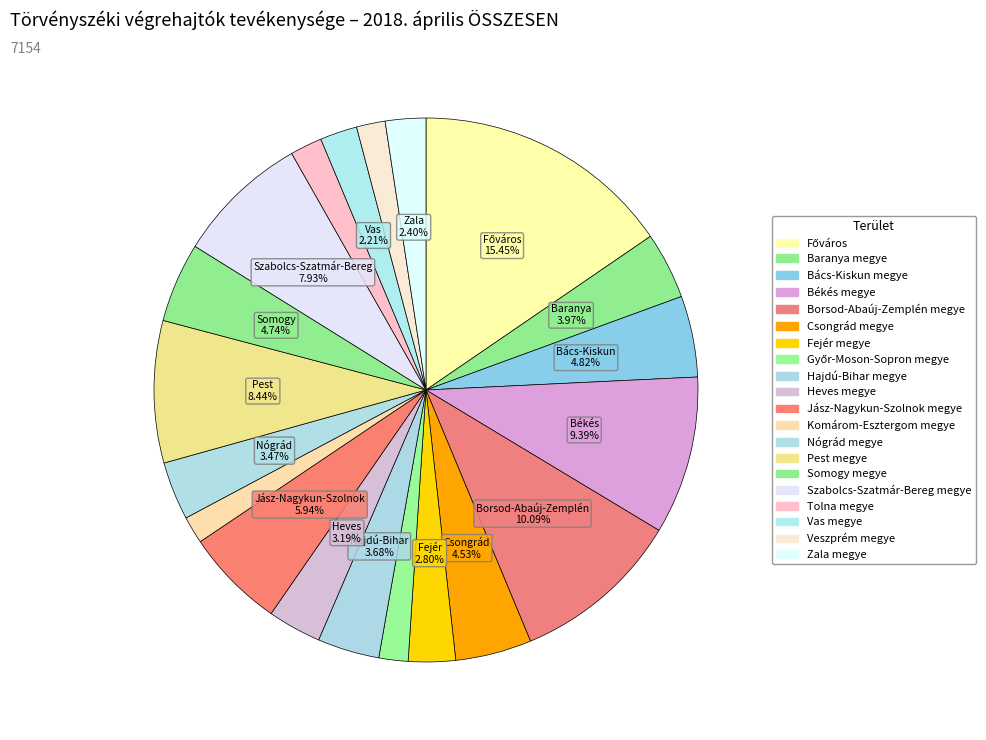

How many segments does this pie chart have?

20